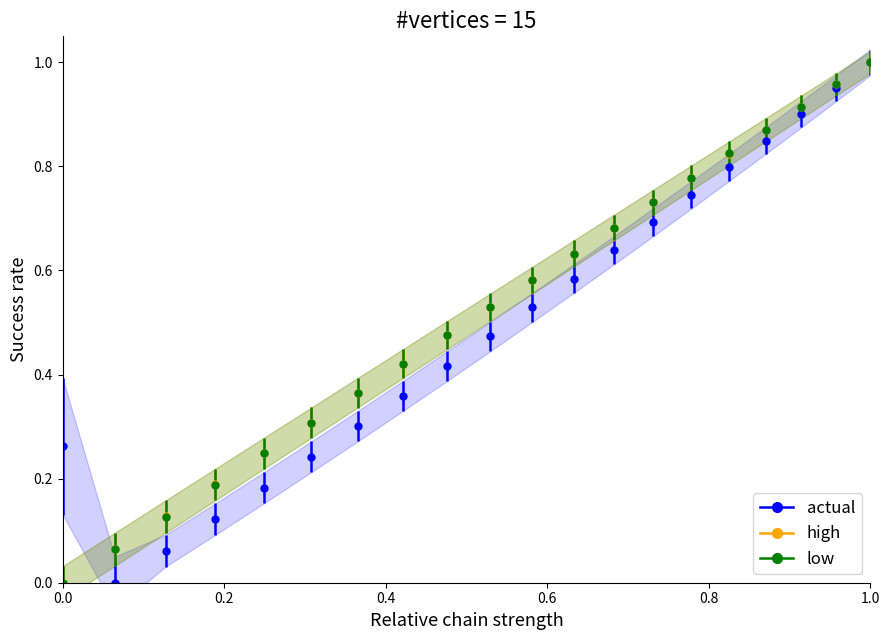

What is the value of the actual point at the 7th from the left?

0.3